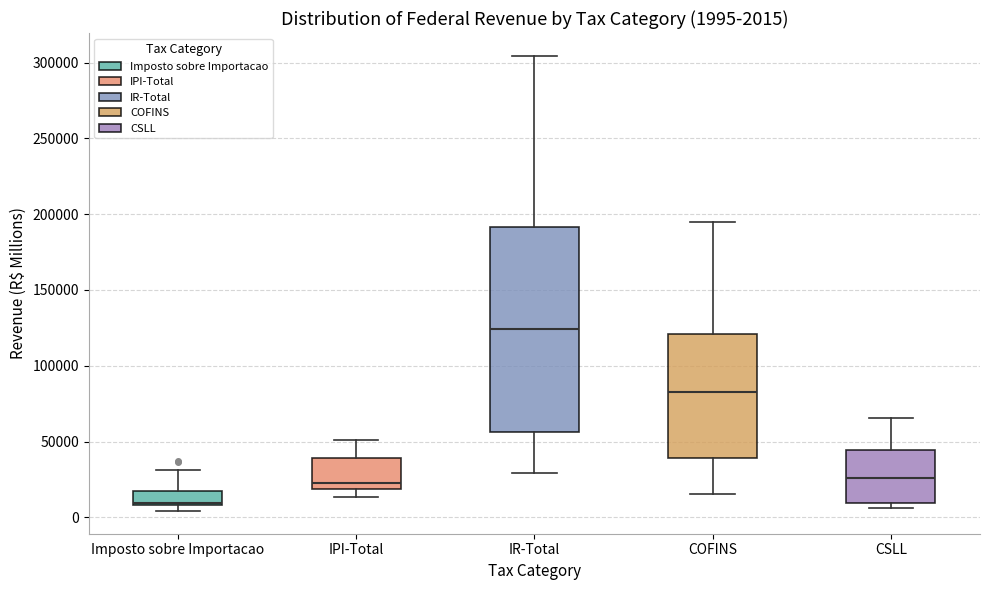

Comparing the boxes themselves (not the whiskers), which one is the tallest?

IR-Total